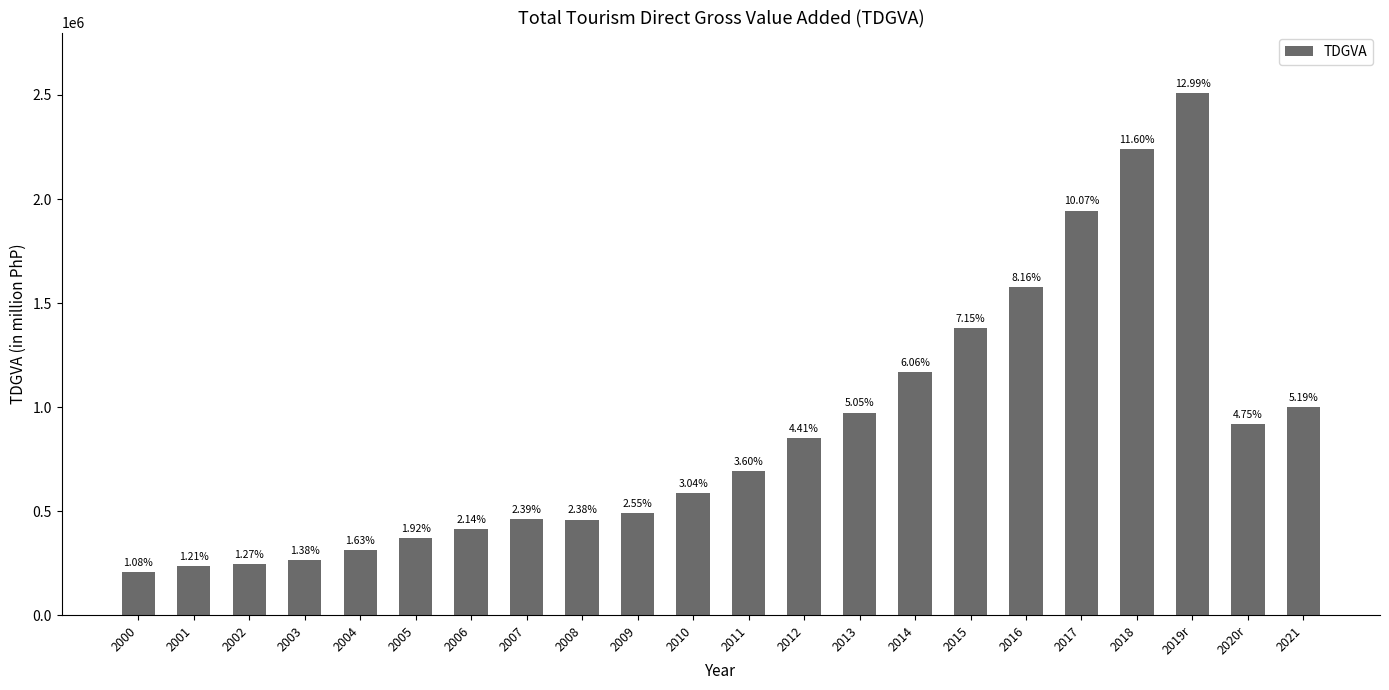

How many bars are there in total?

22